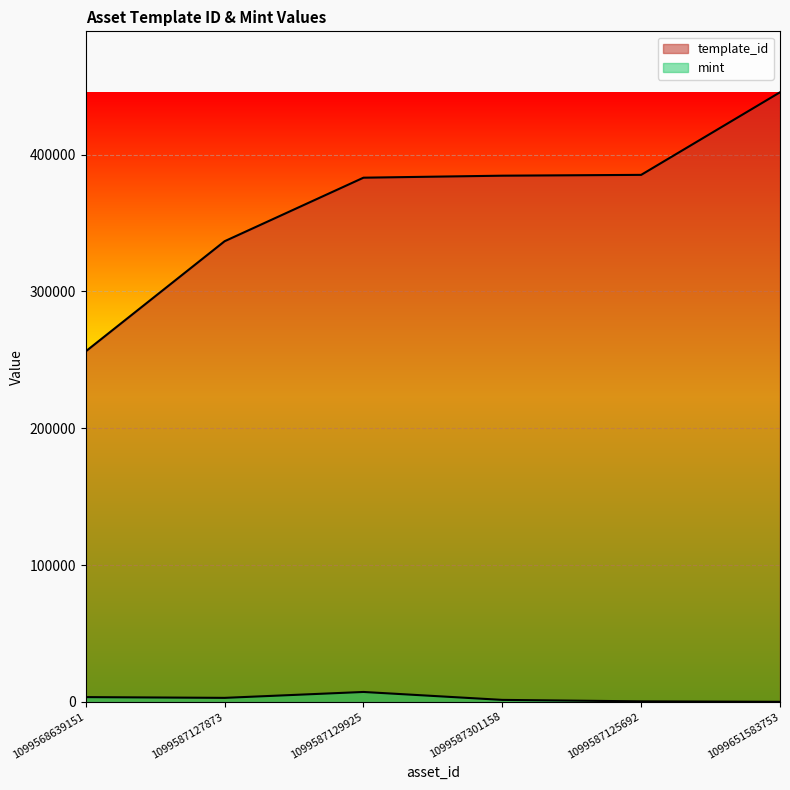

At which label does template_id reach its minimum?

1099568639151